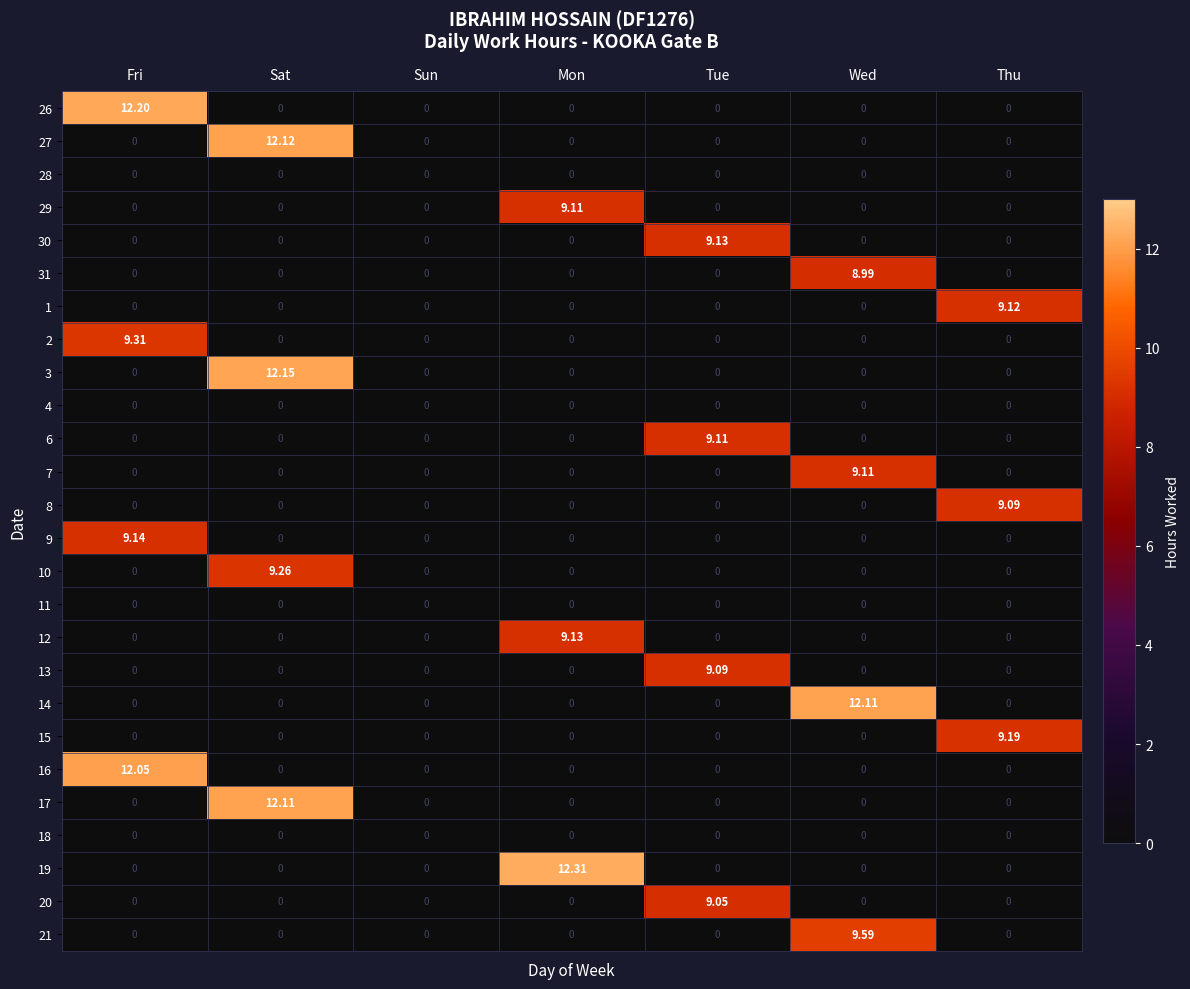

At which category is the sum across all series the highest?

Sat